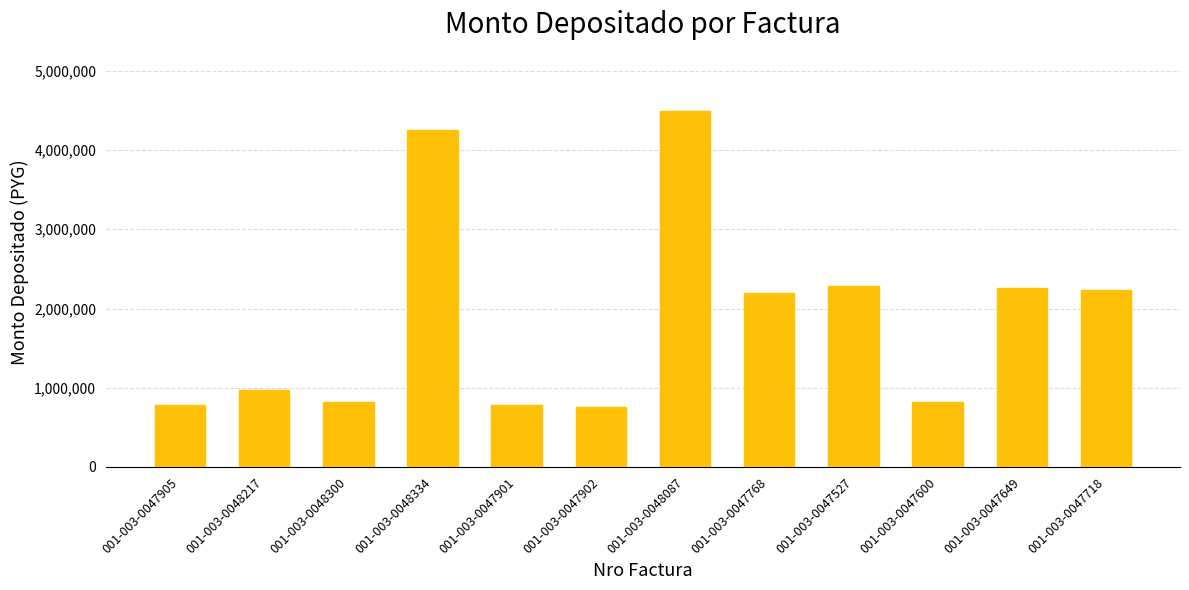

Is it true that the value at 001-003-0047901 is 783114?

True